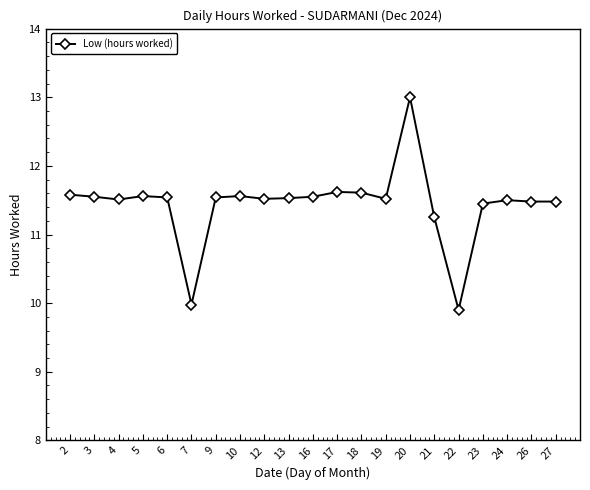

What is the value of the 6th point from the left?

10.0